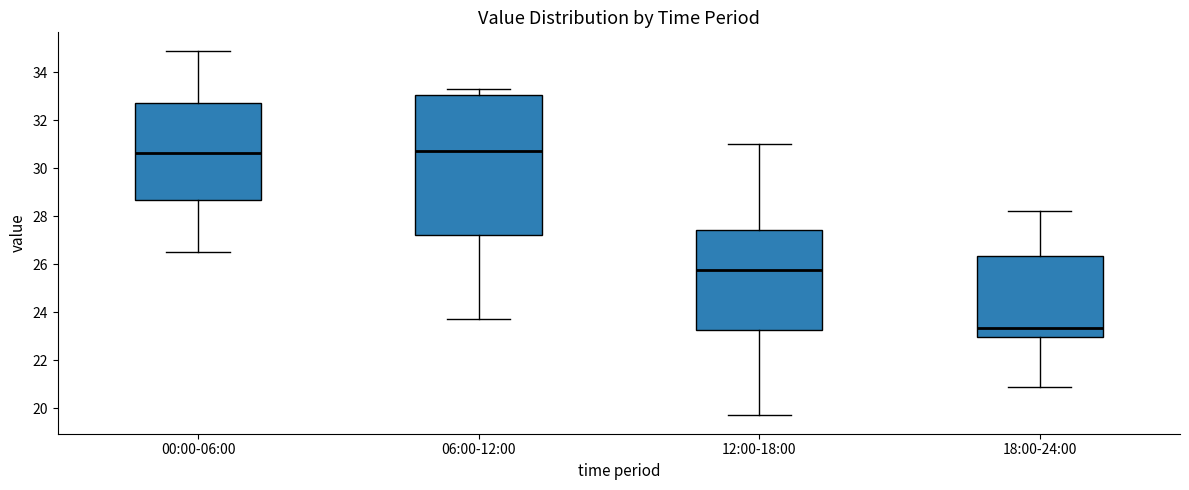

Which box is the tallest, from its lower edge to its upper edge?

06:00-12:00